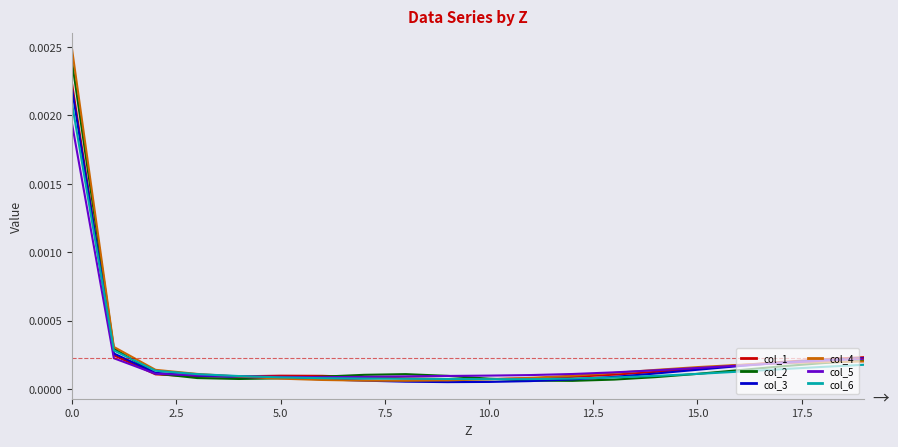

At how many categories does at least one series exceed 0?

20